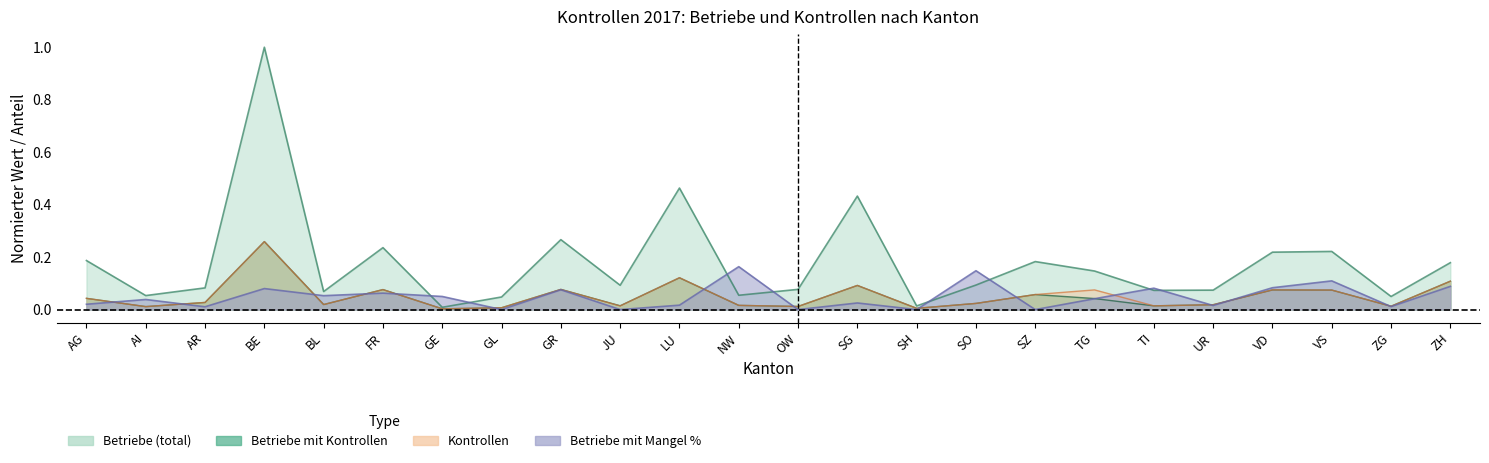

The value of kontrollierte Betriebe mit Mangel pct at SG is 0.0. True or false?

True